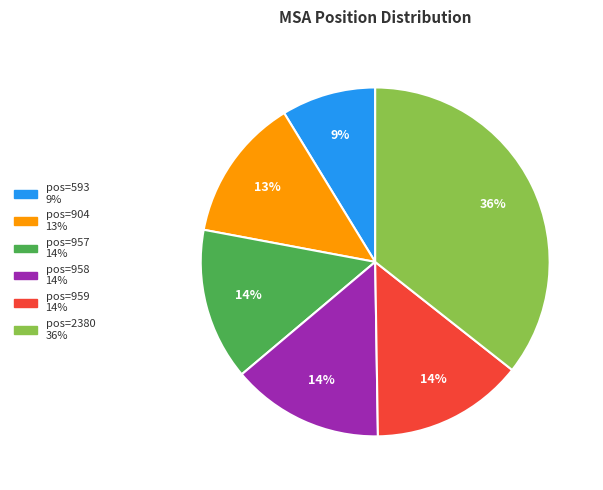

To the nearest percent, what is the difference between the largest and smallest slice percentages?

27%